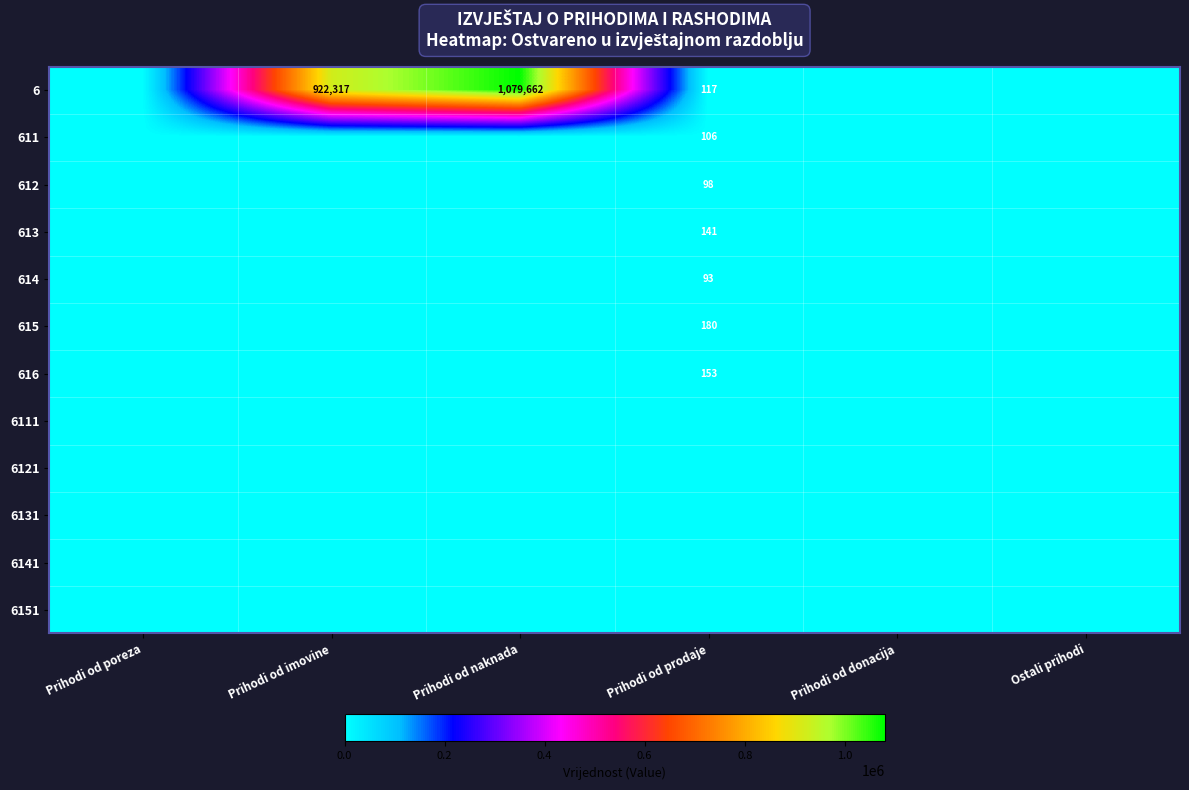

The value of 611 at Prihodi od prodaje is 140. True or false?

False